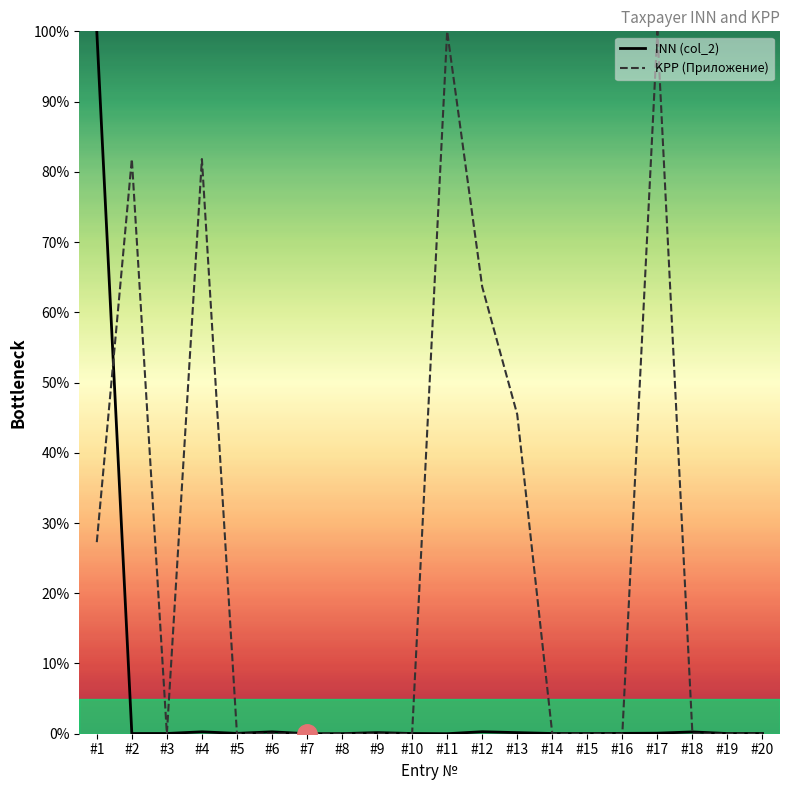

Rank the series at #12 from highest to lowest value.

KPP (Приложение), INN (col_2)